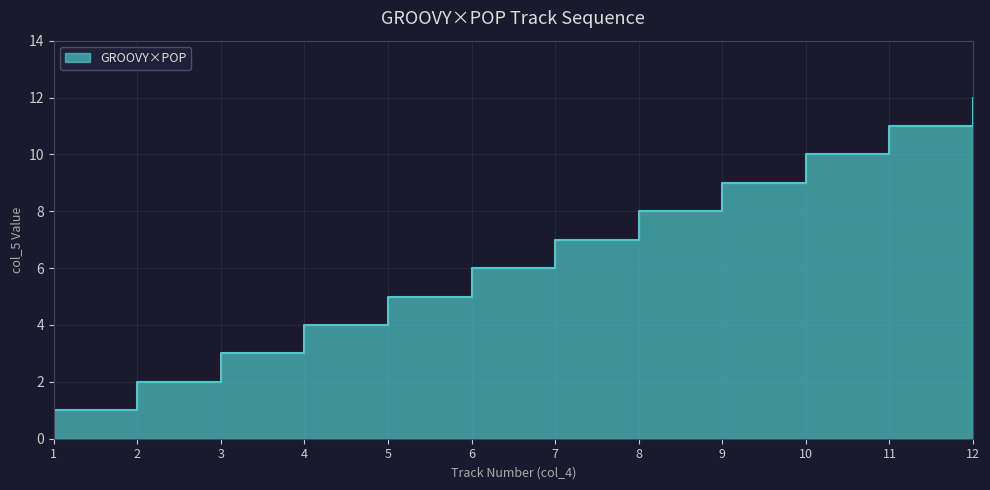

Where is the data nearest to the value 6?

6